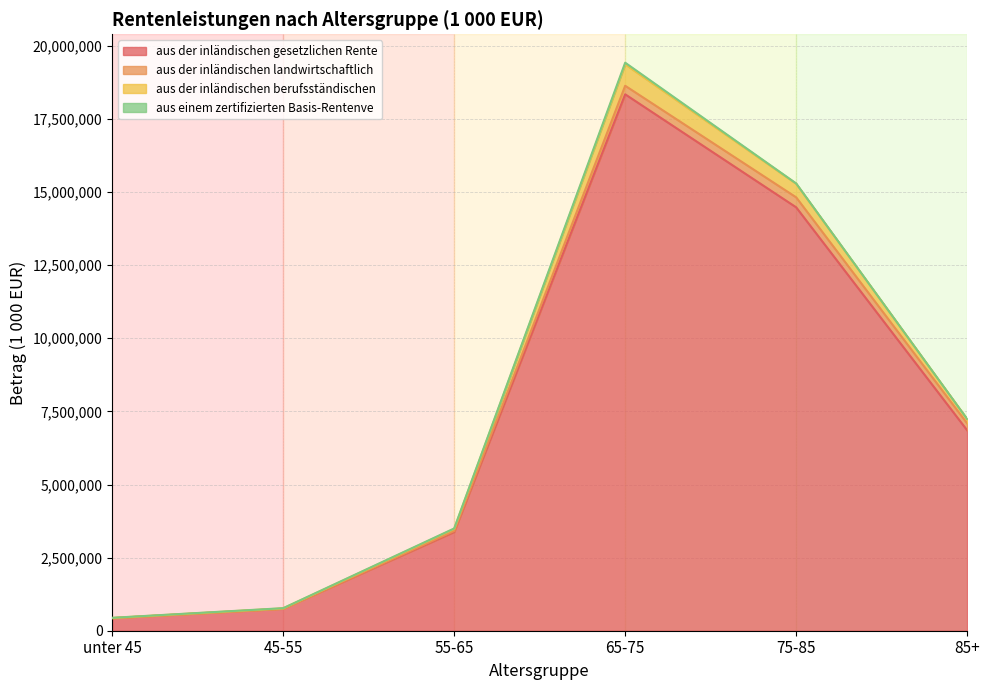

How many categories are shown in the chart?

6